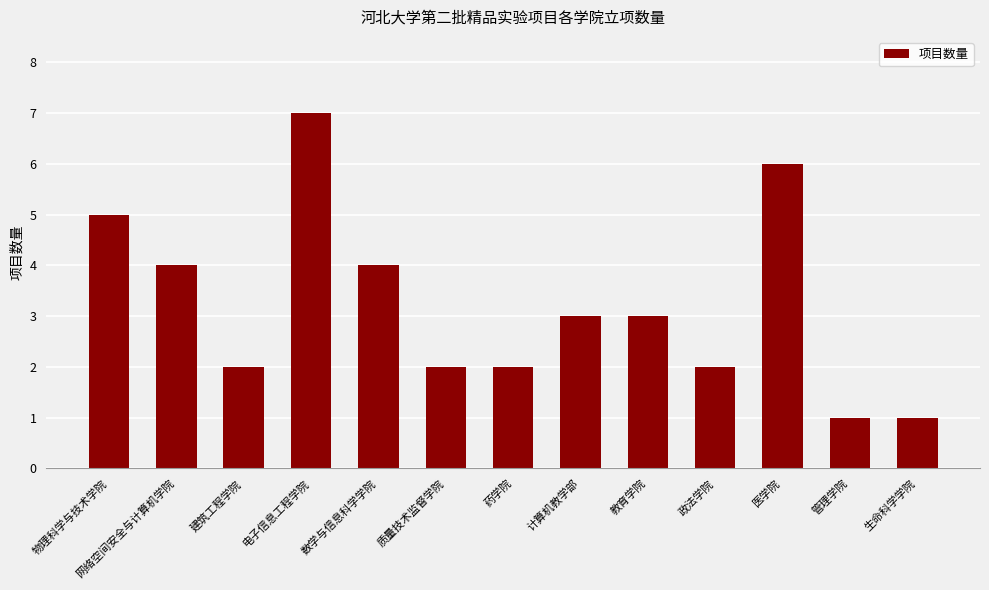

Count the values in the range 2 to 4.

8